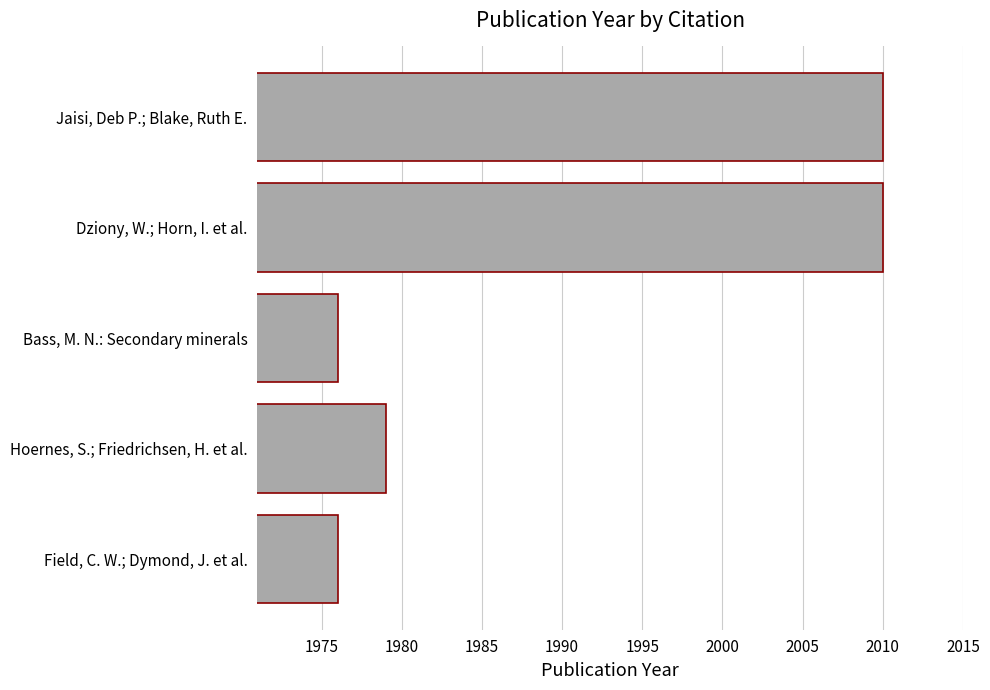

What is the minimum value shown in the chart?

1976